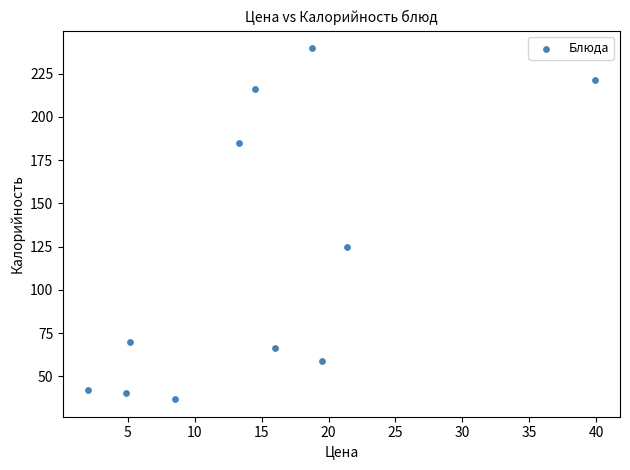

What is the average X value?

14.9